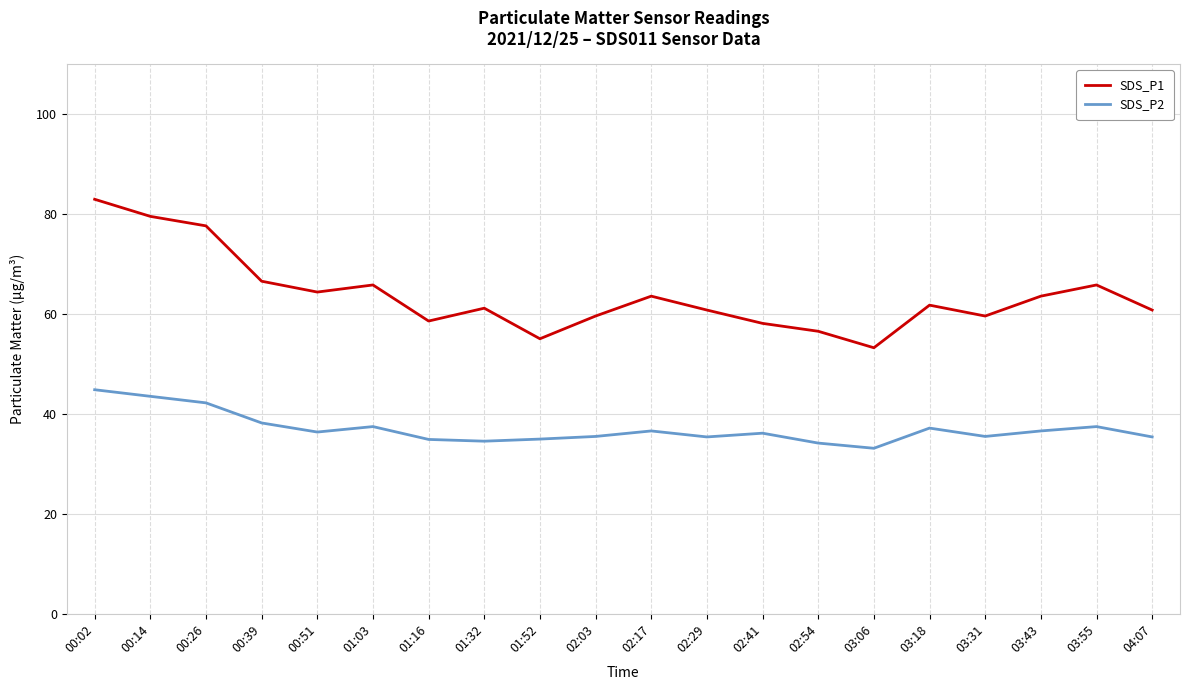

What is the spread (max minus min) of values at 01:16?

23.7